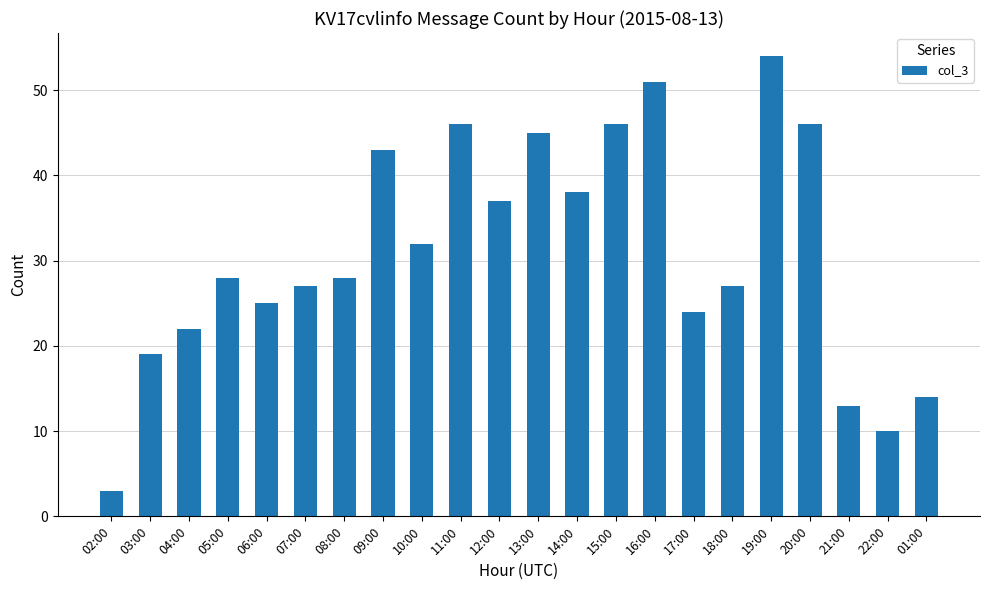

The value at 22:00 is 17. True or false?

False